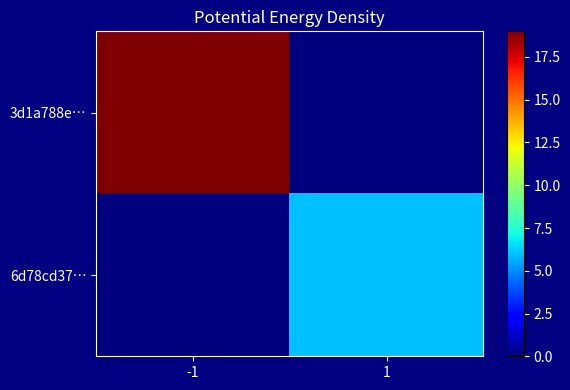

At -1, list the series in order from largest to smallest.

3d1a788e…, 6d78cd37…